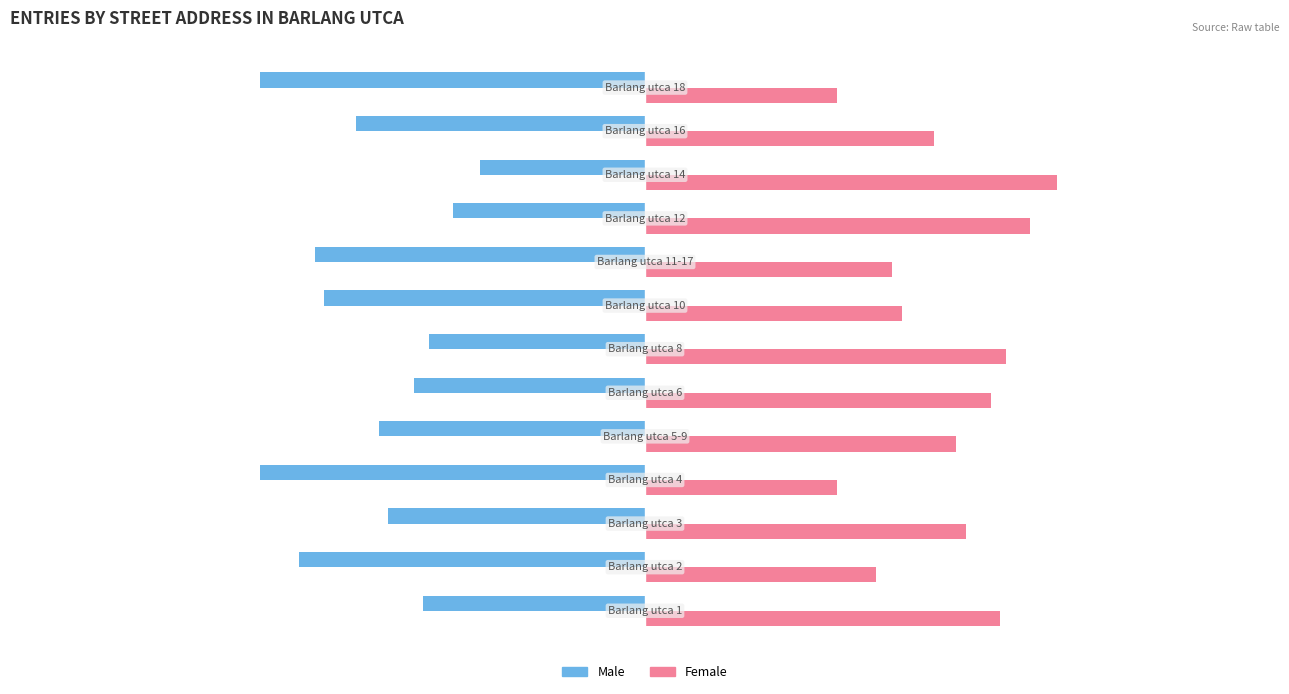

Which series has the largest total across all categories?

Female